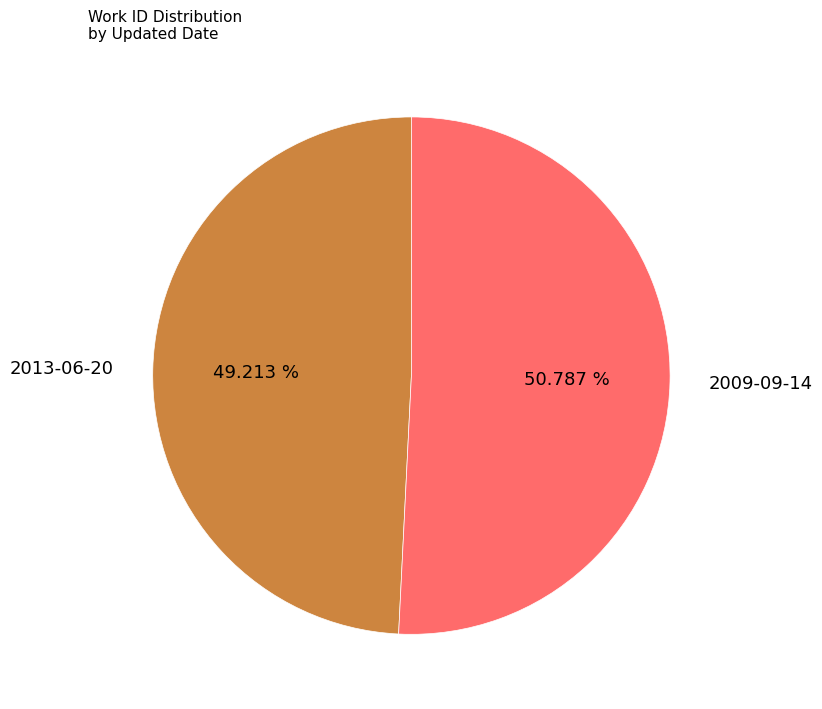

Which category accounts for the majority?

2009-09-14